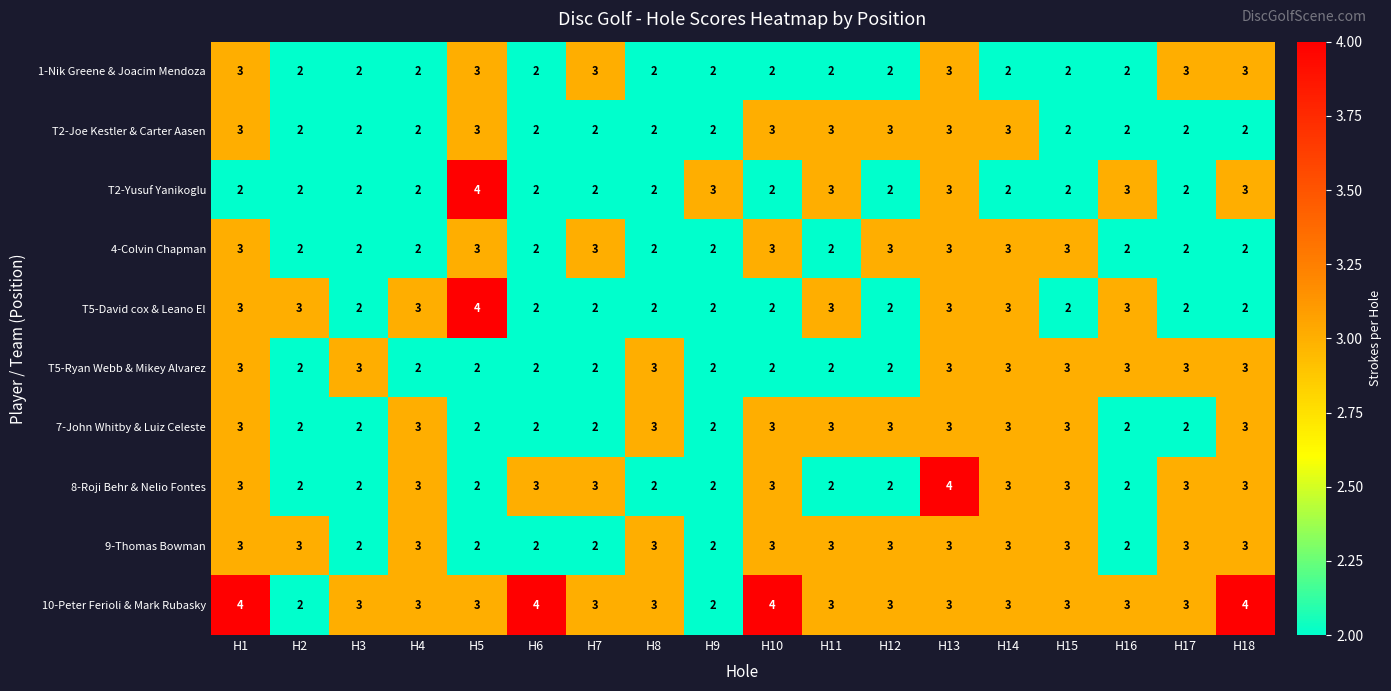

What is the sum of all T5-David cox & Leano El values?

45